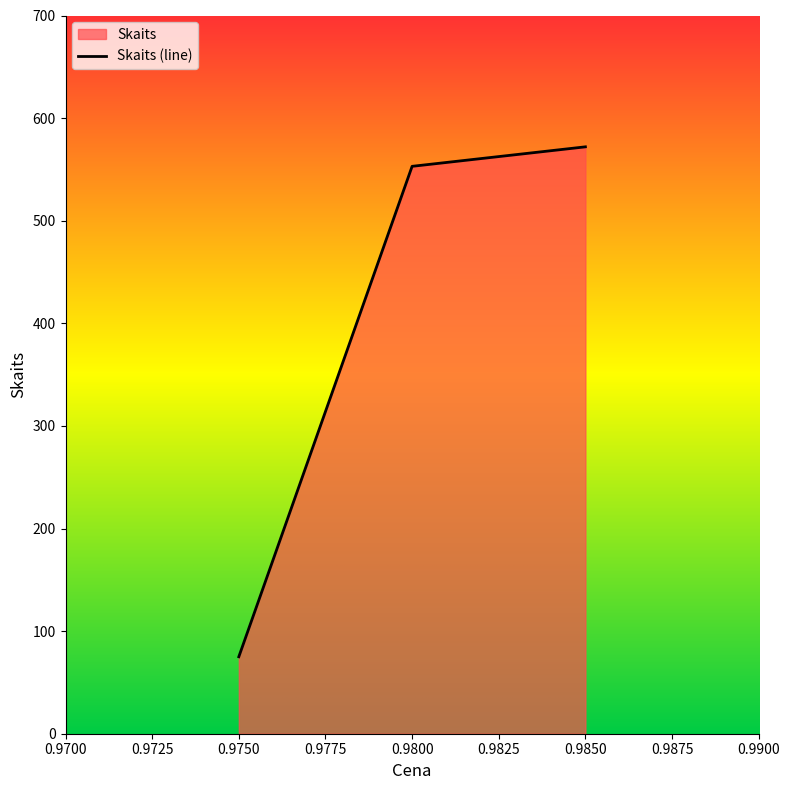

List the labels in order of value, smallest first.

0.9750, 0.9800, 0.9850